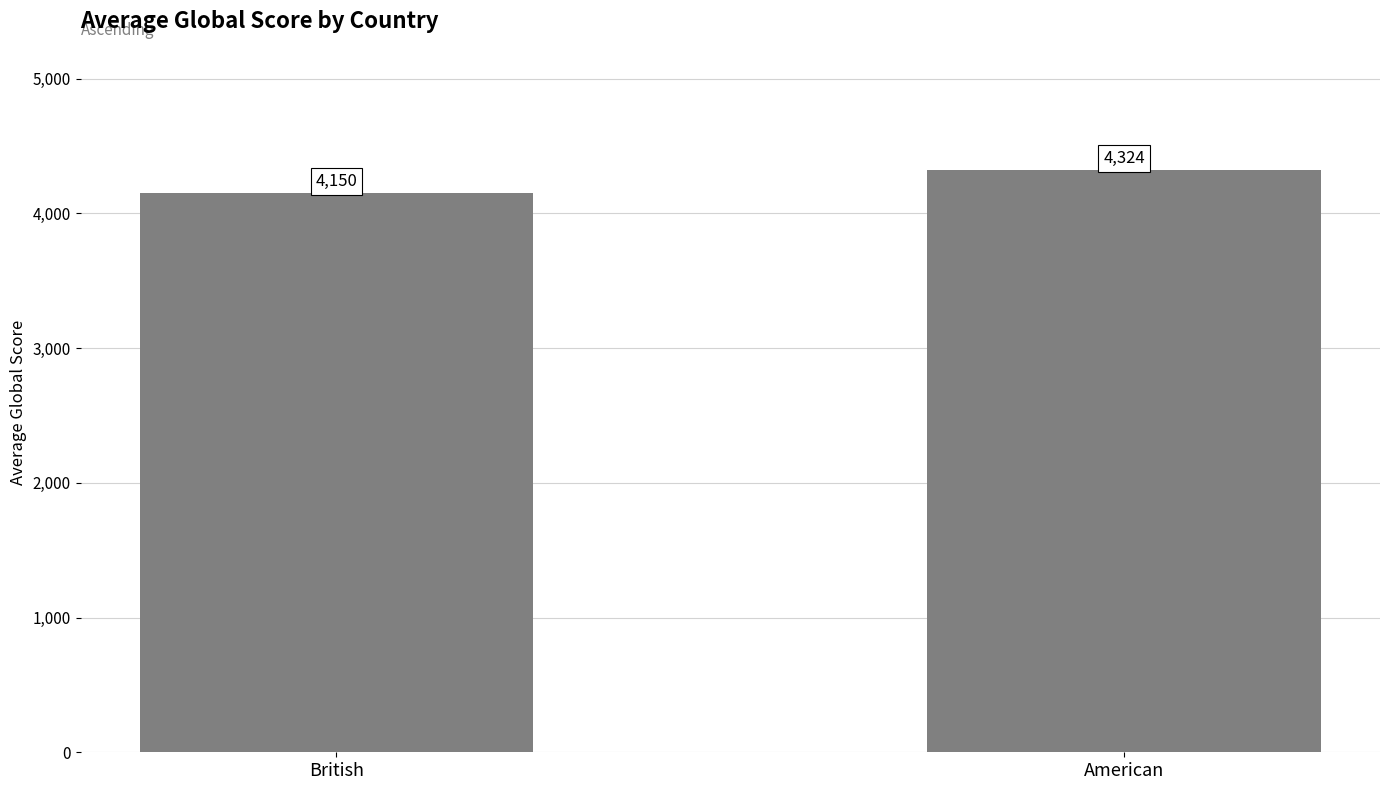

At which label is the value closest to 4237?

British